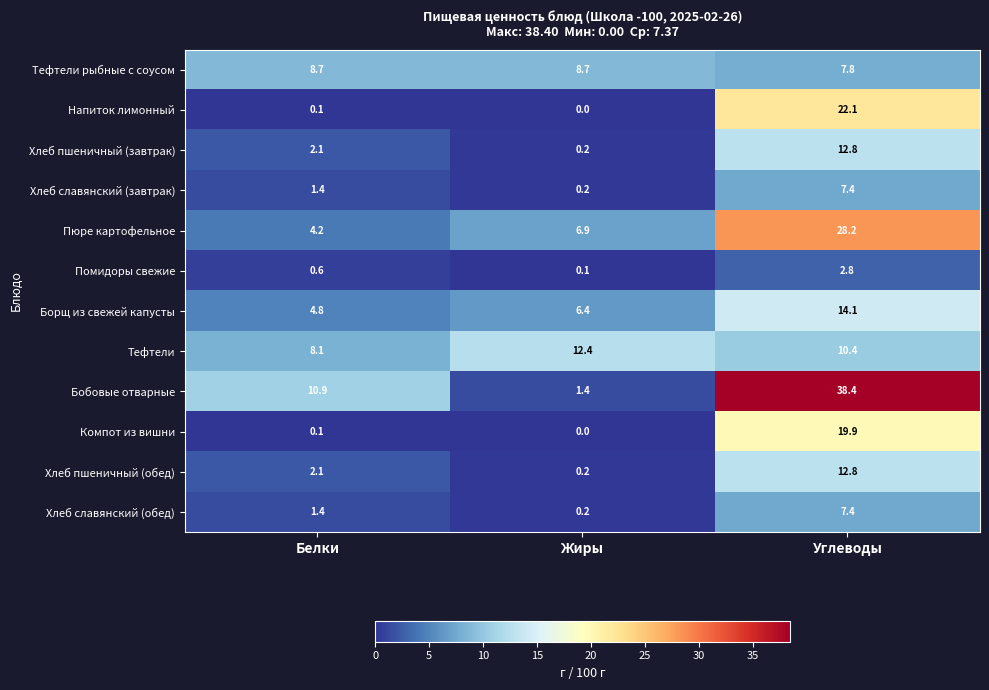

Which series has the largest range (max minus min)?

Бобовые отварные